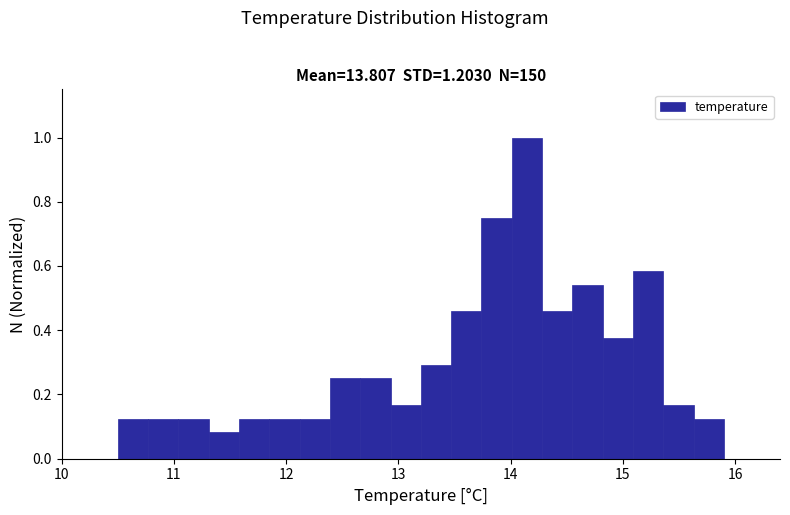

Around what value on the x-axis is the tallest bar? Give the approximate position of its centre, as read against the axis.

14.1